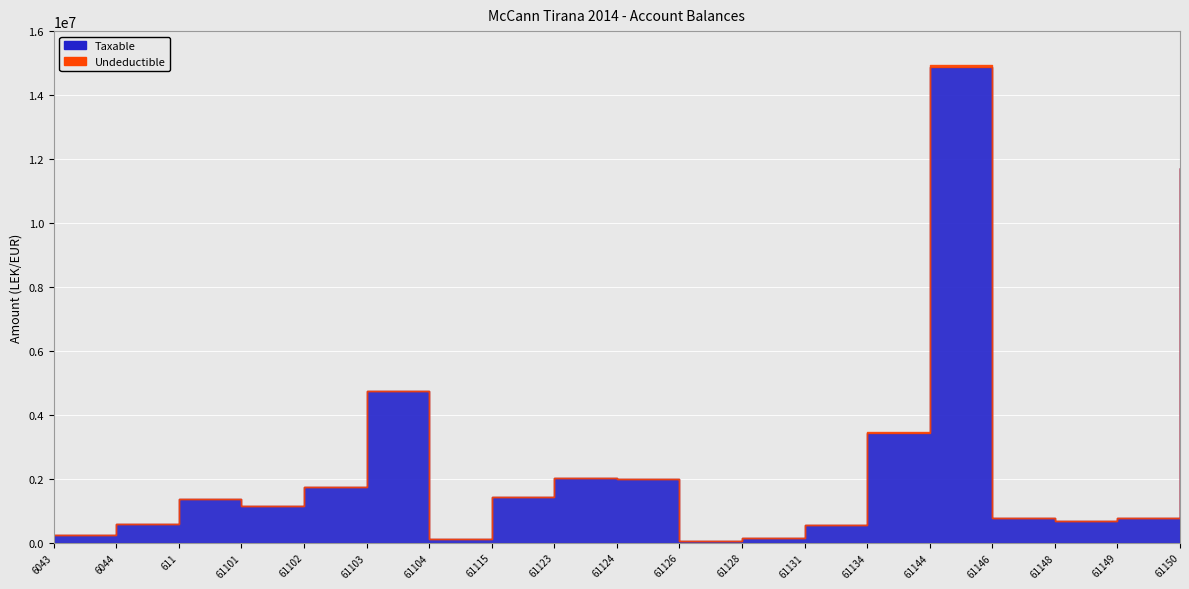

What is the difference between the highest and lowest values at 61102?

1735151.5